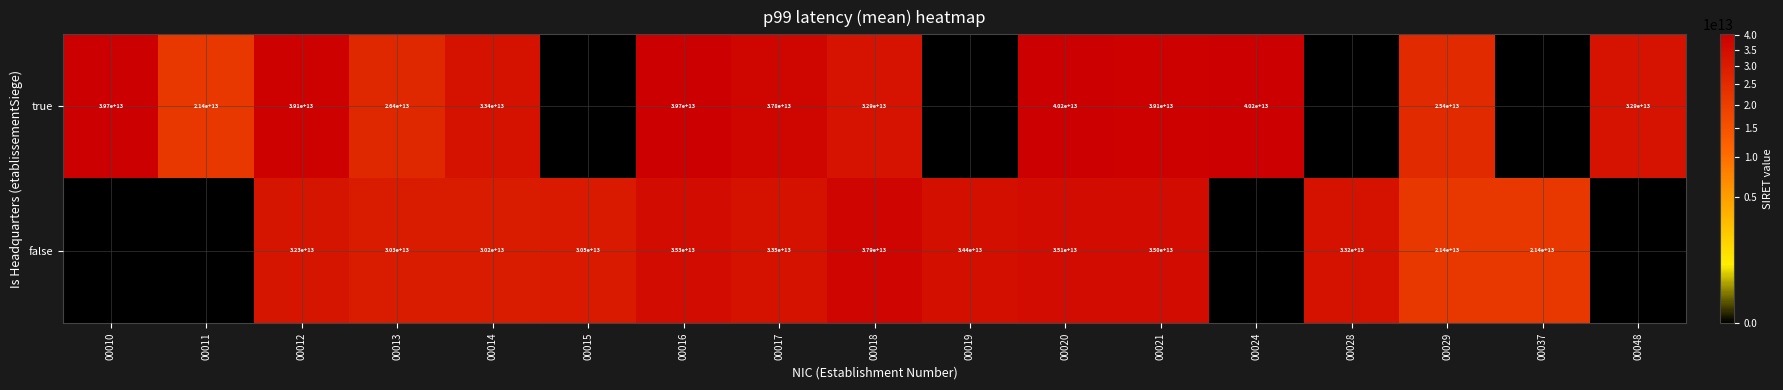

The value of false at 00014 is 12866432200240. True or false?

False